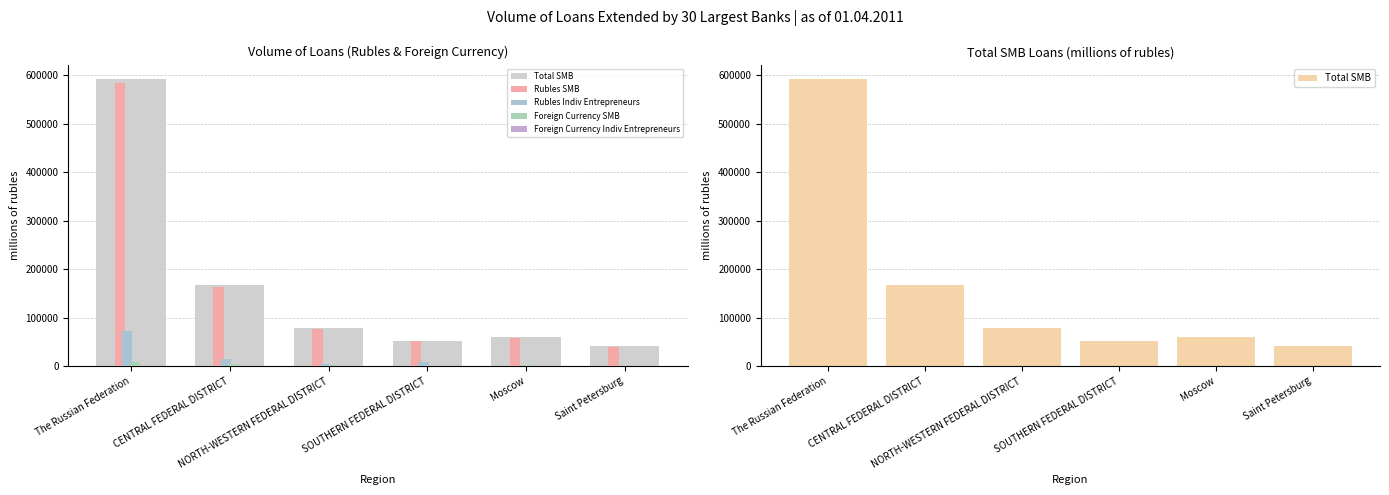

How many bars are there in each group?

5